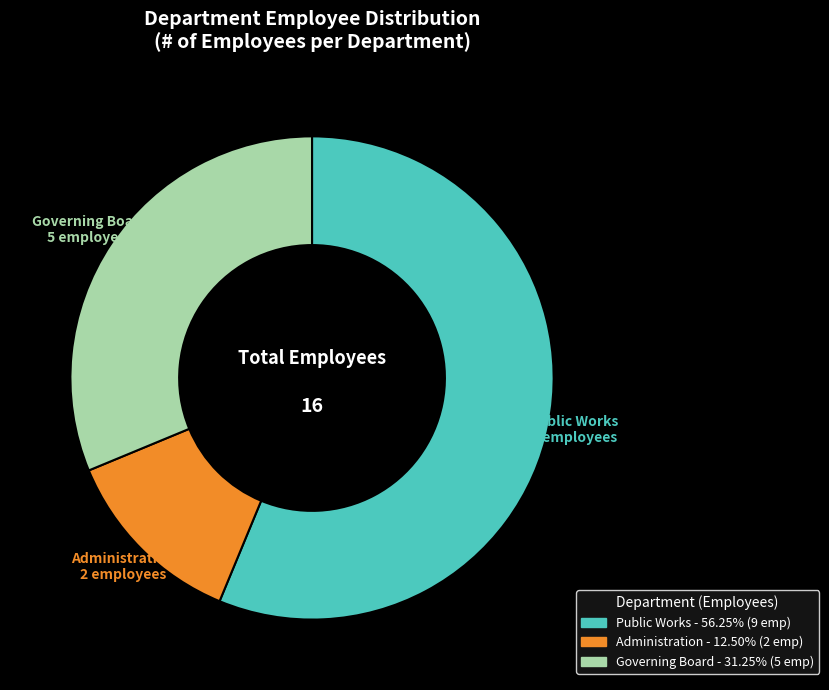

Is Public Works the majority of the pie?

Yes